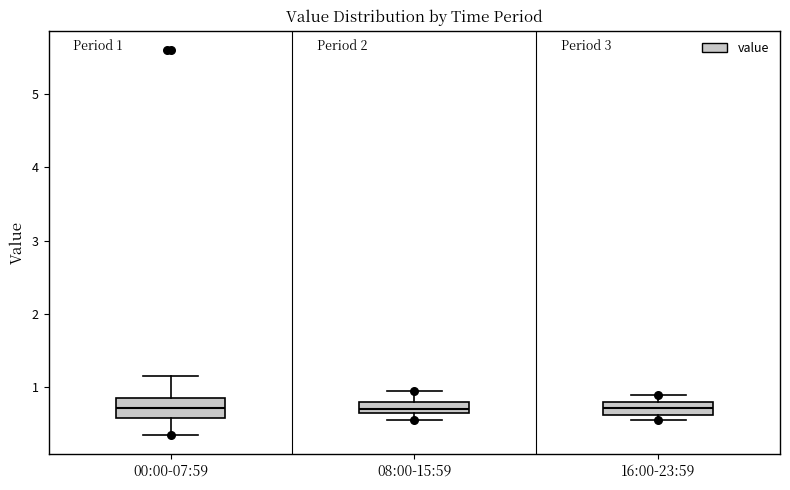

Which box is the tallest, from its lower edge to its upper edge?

00:00-07:59